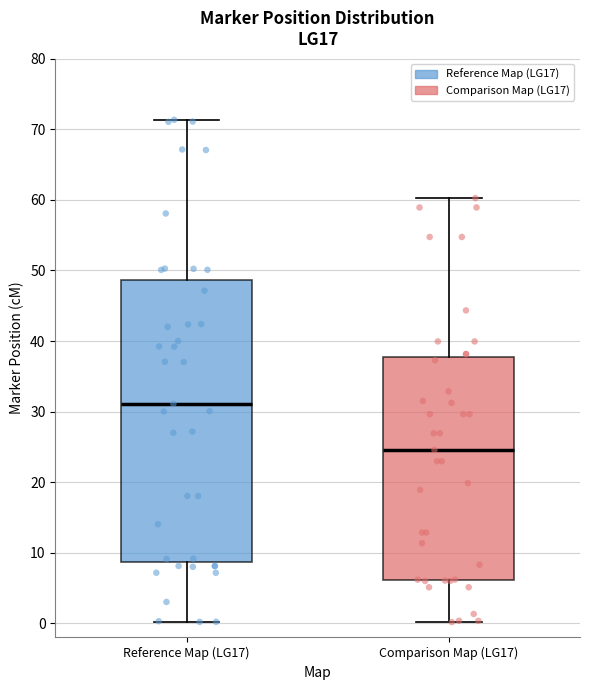

Reading left to right, read every box against the y-axis: the position of its median line, the range the box covers, and the ends of its whiskers. The values are not printed on the chart, so give them approximately, as read against the axis.

Reference Map (LG17): median 31, box 9 to 49, whiskers 0 to 71
Comparison Map (LG17): median 25, box 6 to 38, whiskers 0 to 60